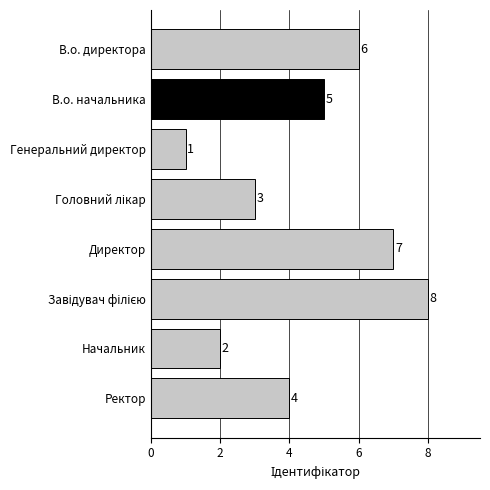

What is the difference between the maximum and minimum values?

7